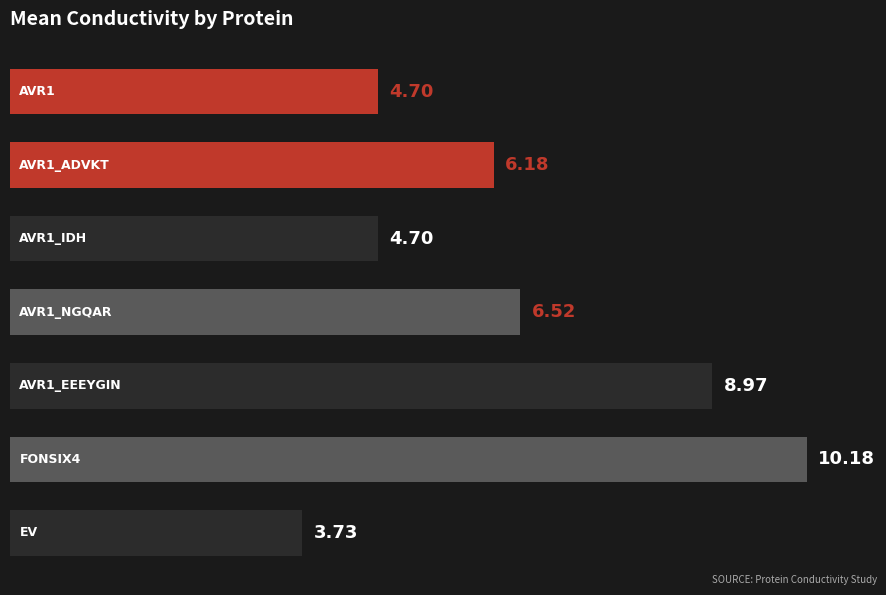

How many data points does each series have?

7